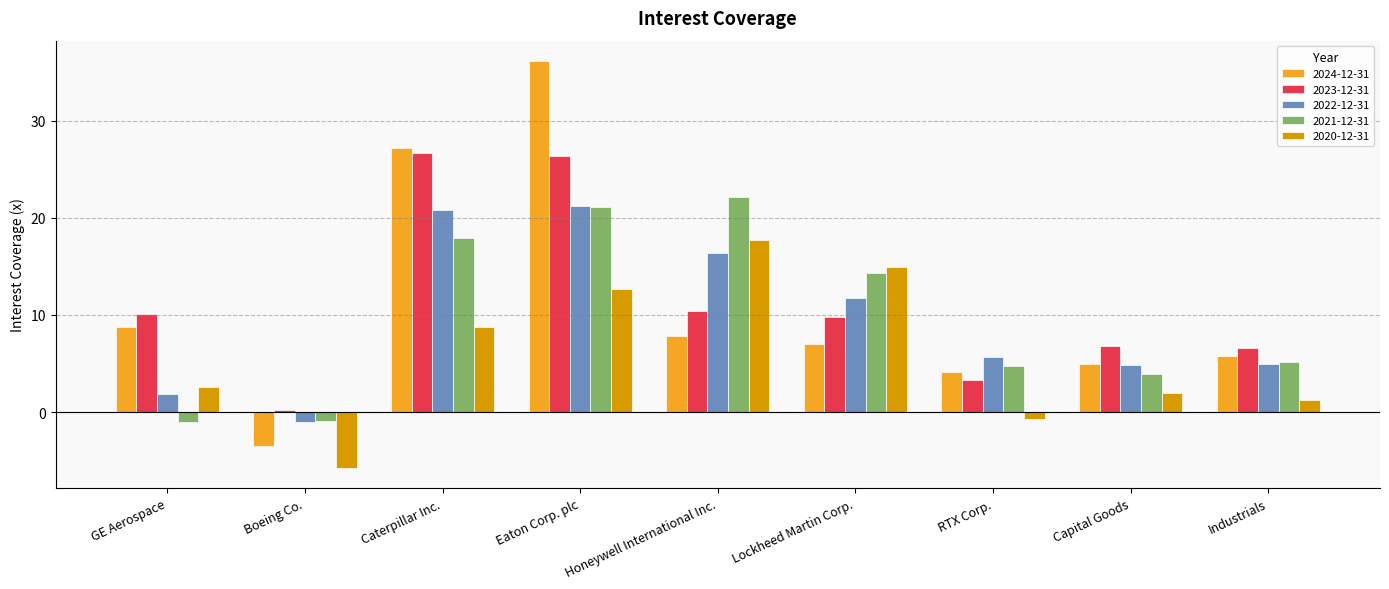

Are the bars grouped side by side (vs. stacked)?

Yes